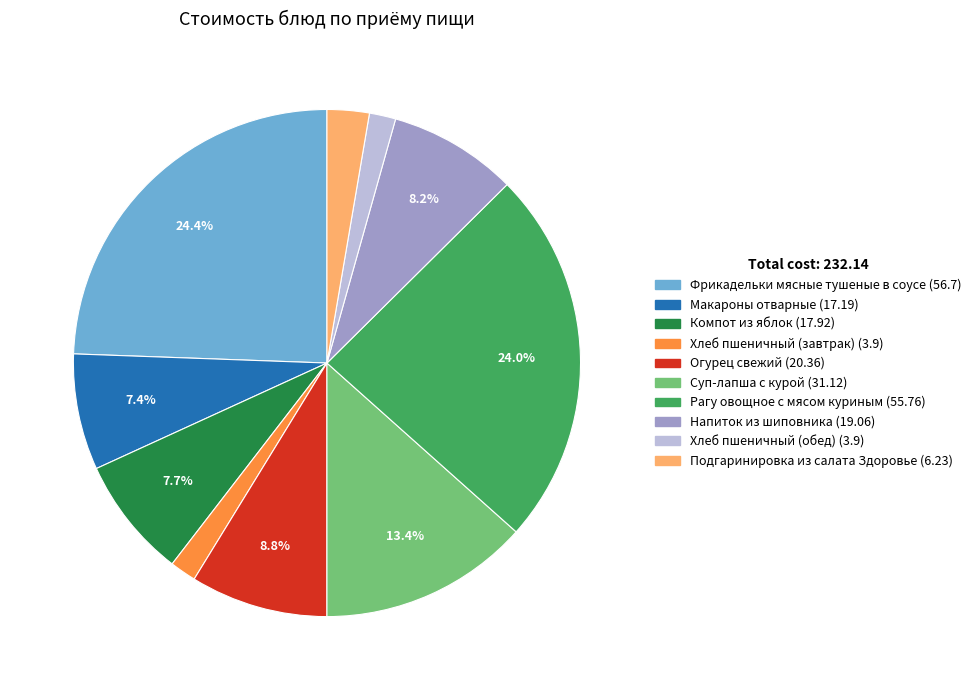

Is Хлеб пшеничный (завтрак) the majority of the pie?

No